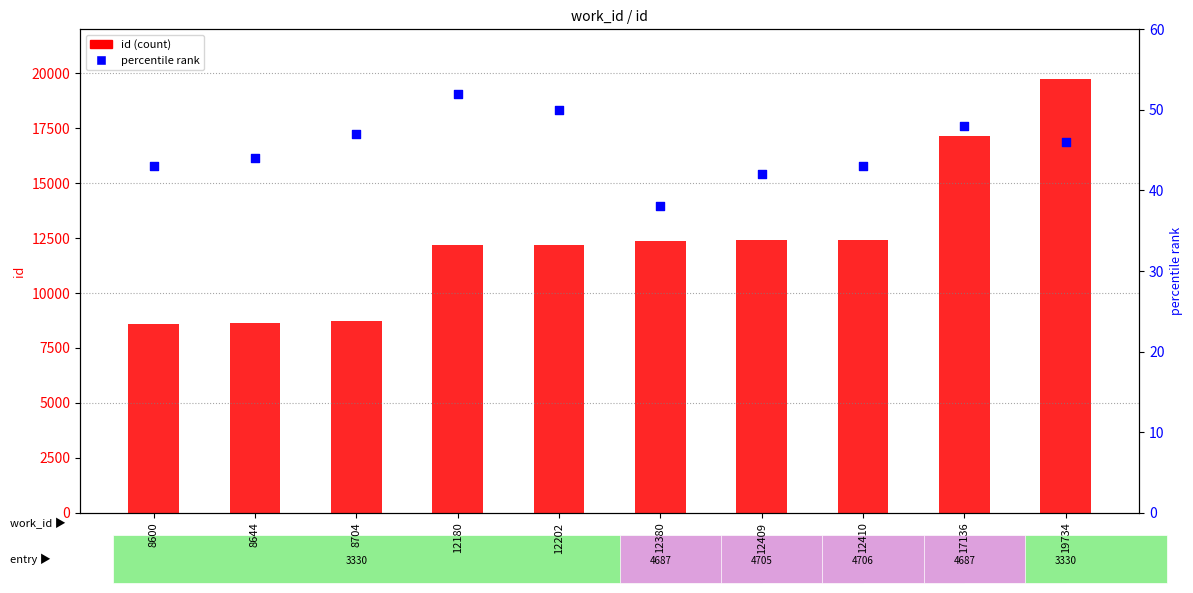

Which series has the largest total across all categories?

id (count)